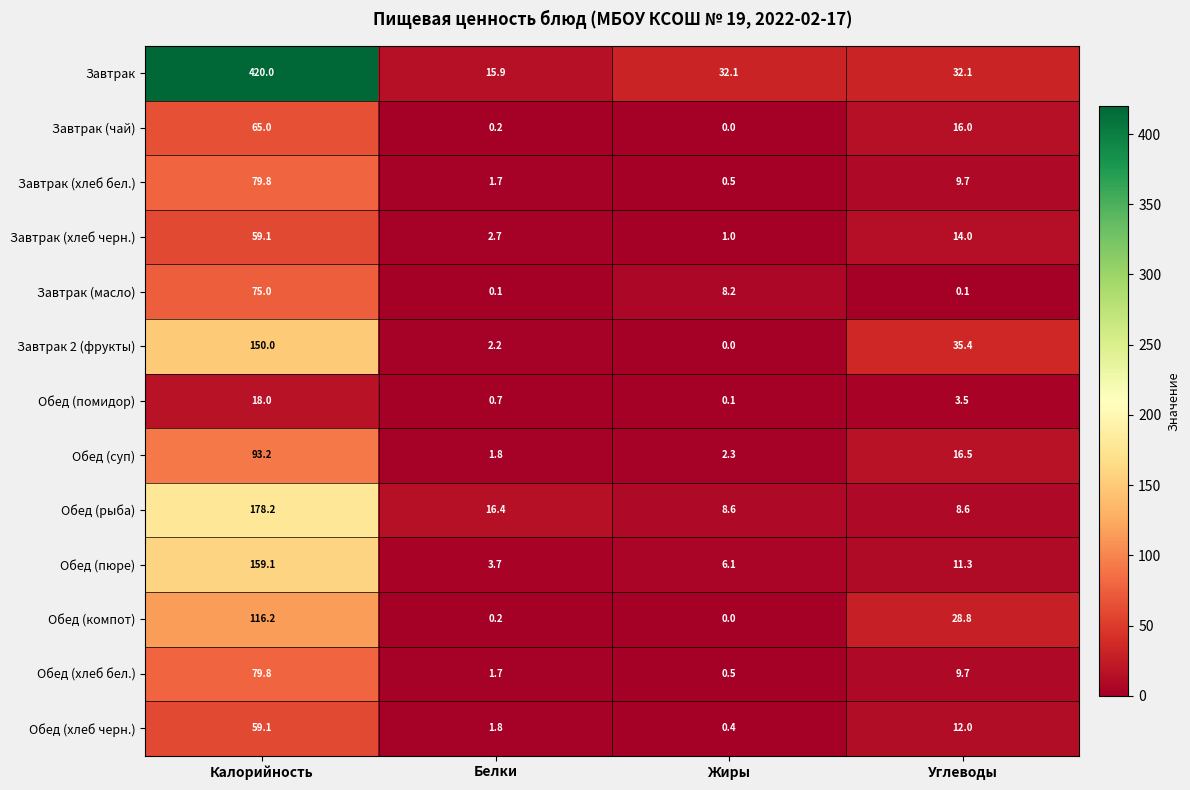

What is the total value across all series at Белки?

49.1